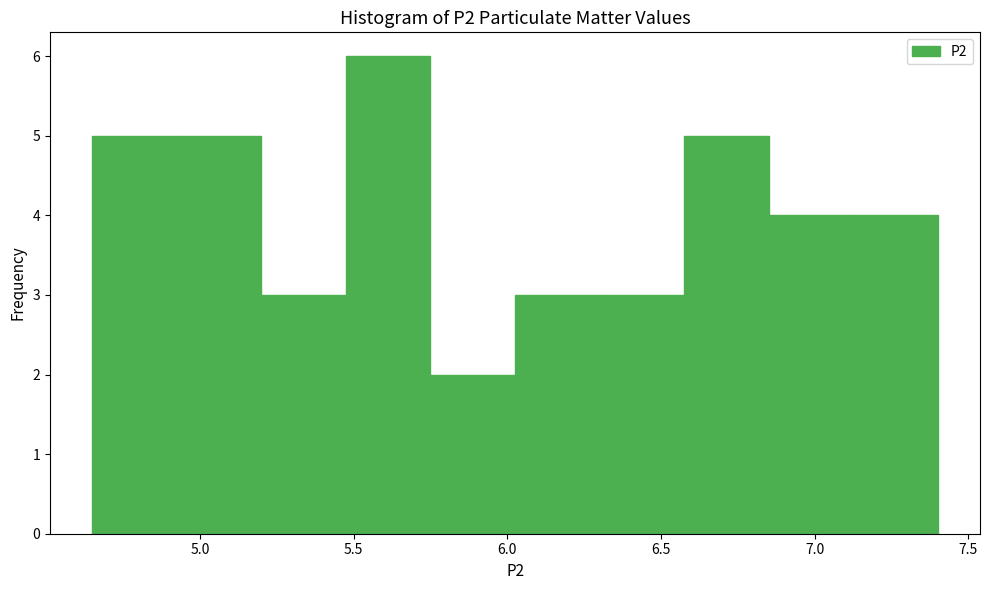

Reading left to right, list every bar in this chart as the range it spans on the x-axis followed by its height. Neither the bar edges nor the heights are printed on the chart, so give them approximately, as read against the axes.

4.650 to 4.925: 5
4.925 to 5.200: 5
5.200 to 5.475: 3
5.475 to 5.750: 6
5.750 to 6.025: 2
6.025 to 6.300: 3
6.300 to 6.575: 3
6.575 to 6.850: 5
6.850 to 7.125: 4
7.125 to 7.400: 4